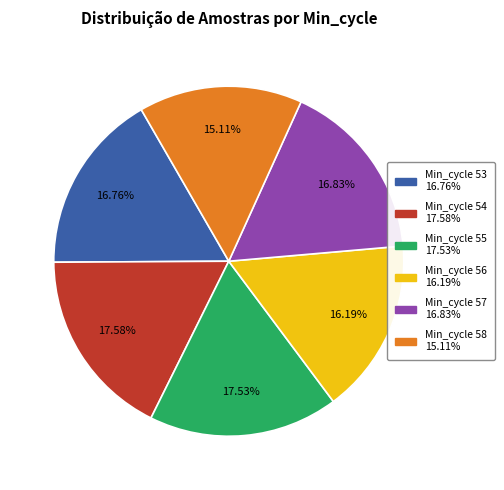

Is there any slice that represents more than half of the pie?

No